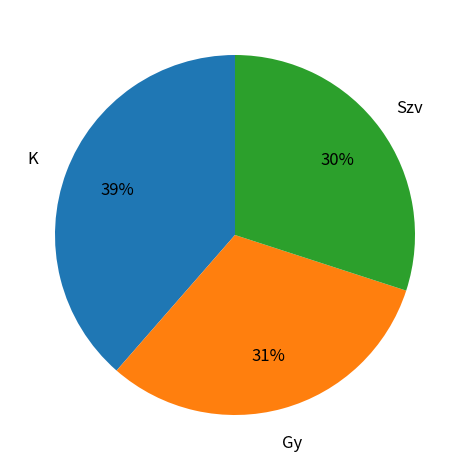

To the nearest percent, what is the difference between the largest and smallest slice percentages?

9%